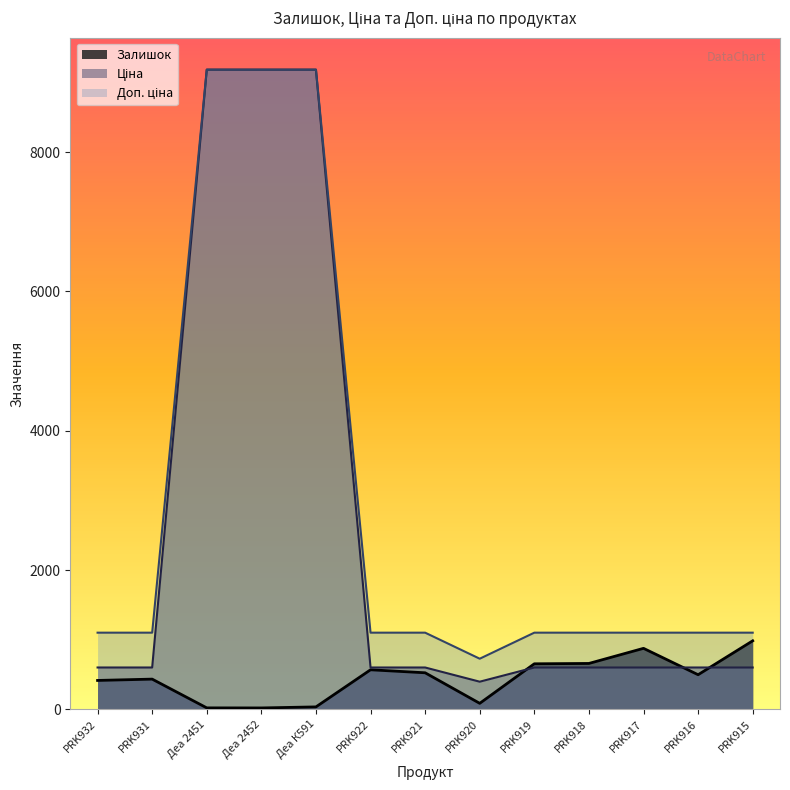

True or false: Доп. ціна and Ціна cross at least once.

False